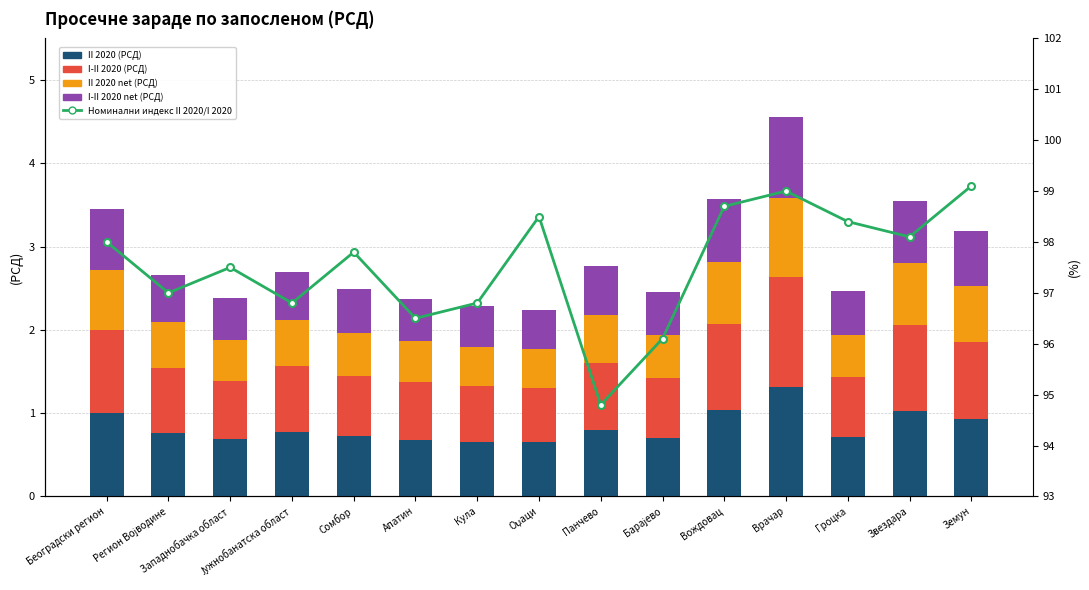

Reading left to right, what are all the values shown in this chart?

II 2020 (РСД): 1.0	0.8	0.7	0.8	0.7	0.7	0.7	0.6	0.8	0.7	1.0	1.3	0.7	1.0	0.9
I-II 2020 (РСД): 1.0	0.8	0.7	0.8	0.7	0.7	0.7	0.7	0.8	0.7	1.0	1.3	0.7	1.0	0.9
II 2020 net (РСД): 0.7	0.6	0.5	0.6	0.5	0.5	0.5	0.5	0.6	0.5	0.7	1.0	0.5	0.7	0.7
I-II 2020 net (РСД): 0.7	0.6	0.5	0.6	0.5	0.5	0.5	0.5	0.6	0.5	0.8	1.0	0.5	0.7	0.7
Номинални индекс II 2020/I 2020: 98.0	97.0	97.5	96.8	97.8	96.5	96.8	98.5	94.8	96.1	98.7	99.0	98.4	98.1	99.1